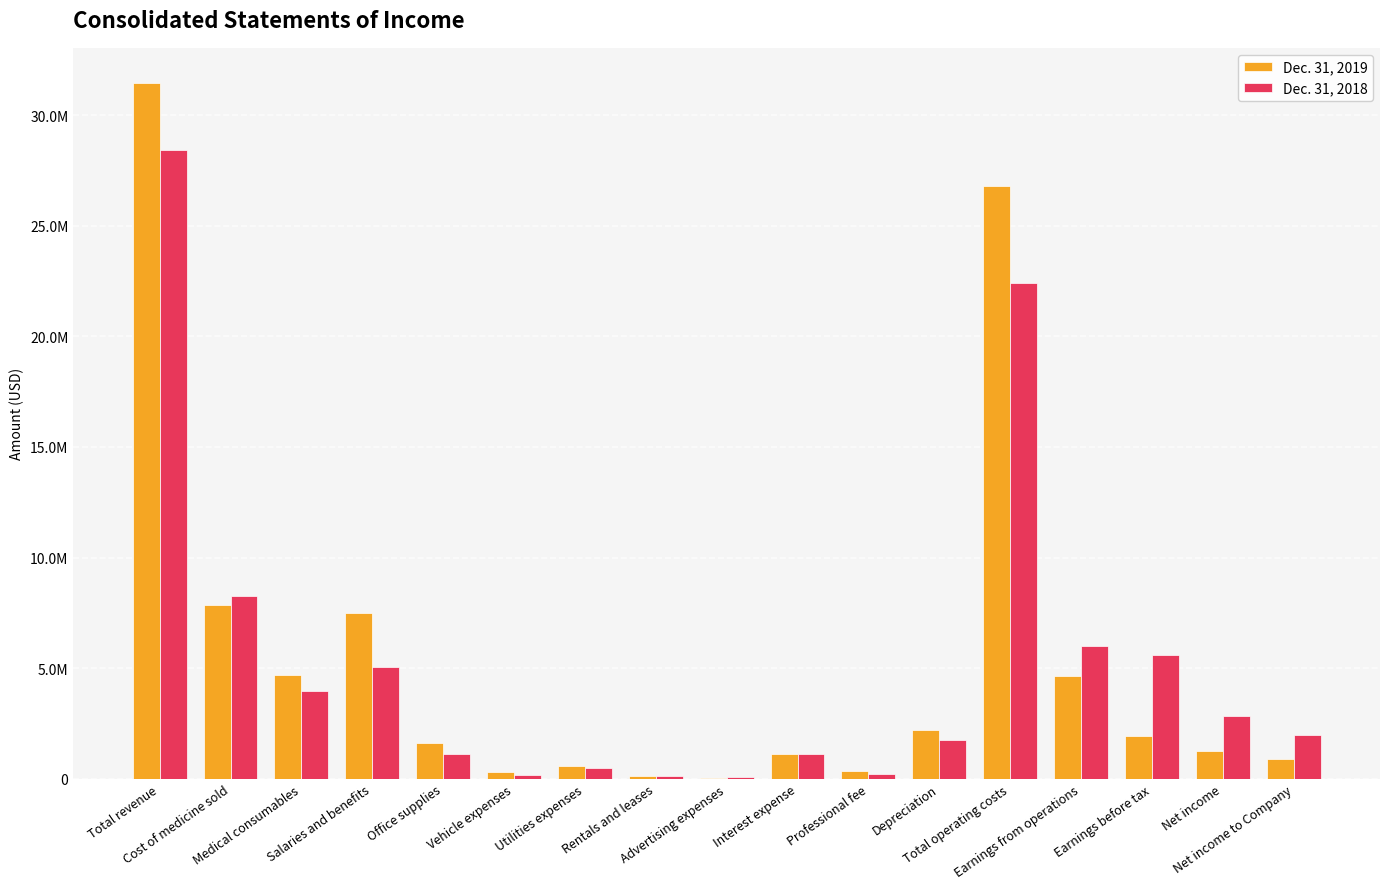

What is the sum of all Dec. 31, 2018 values?

89668861